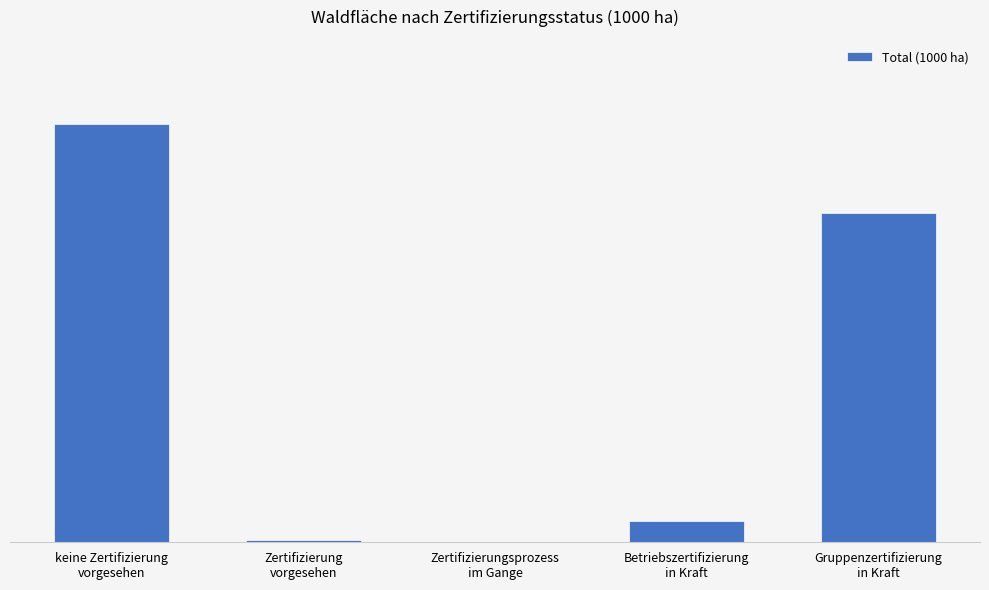

What is the change in value from Zertifizierungsprozess
im Gange to Betriebszertifizierung
in Kraft?

+28.5